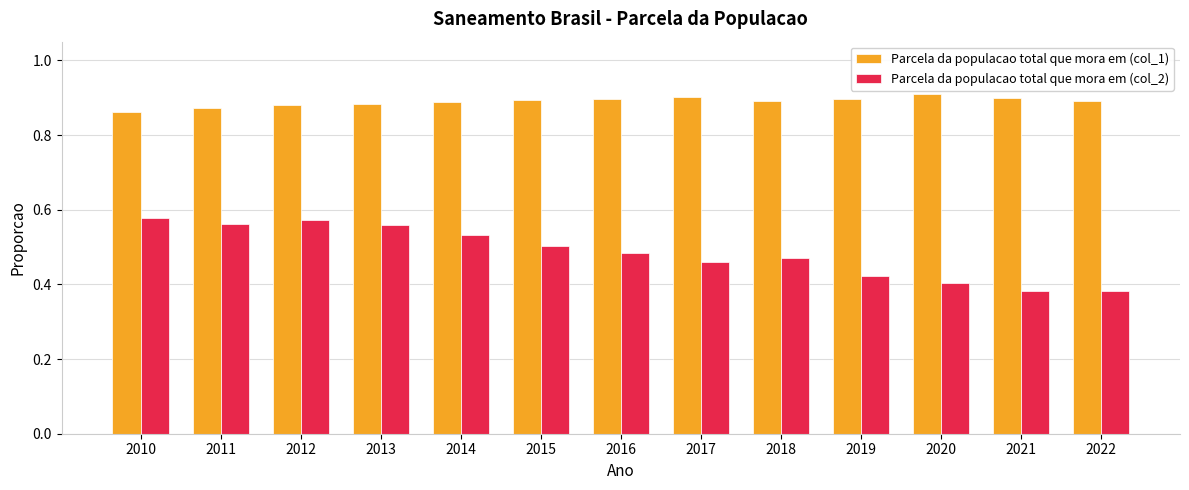

List the series in order of their overall mean, lowest first.

Parcela da populacao total que mora em (col_2), Parcela da populacao total que mora em (col_1)